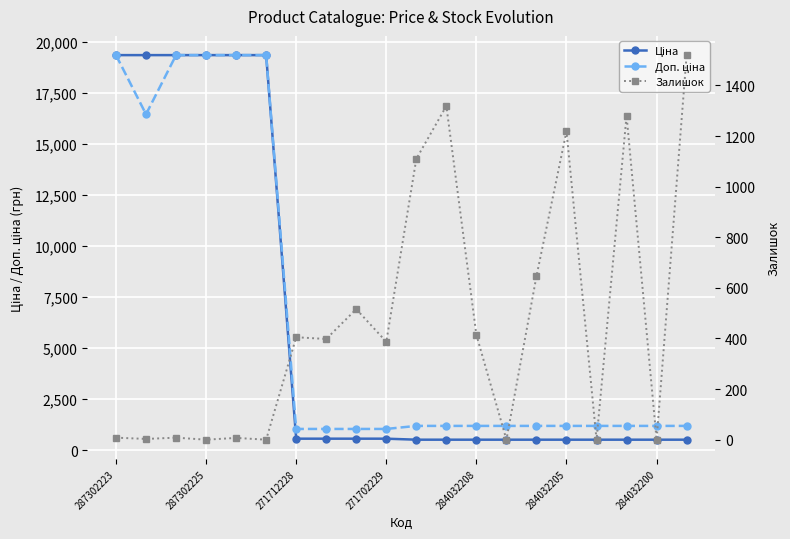

How many values in the Ціна series exceed 571?

10